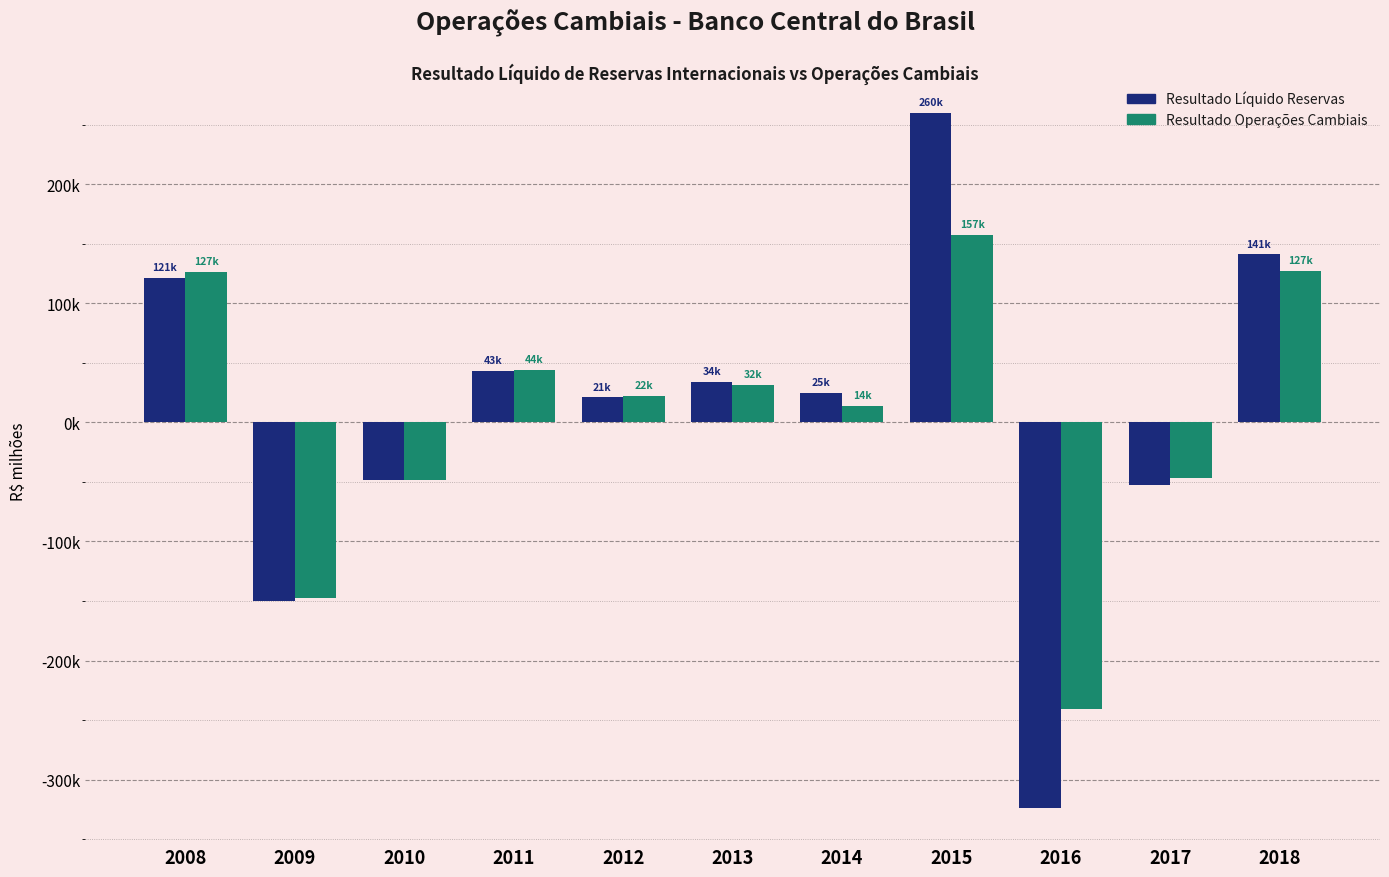

Reading left to right, transcribe all the data shown in this chart.

Resultado Líquido Reservas: 121289.6	-150000.0	-48529.7	43346.4	21185.0	34067.6	24630.4	259973.1	-324122.9	-52704.9	141327.9
Resultado Operações Cambiais: 126617.8	-147718.9	-48529.7	44040.8	22309.4	31685.5	13949.9	157344.7	-240319.7	-46422.1	127067.6